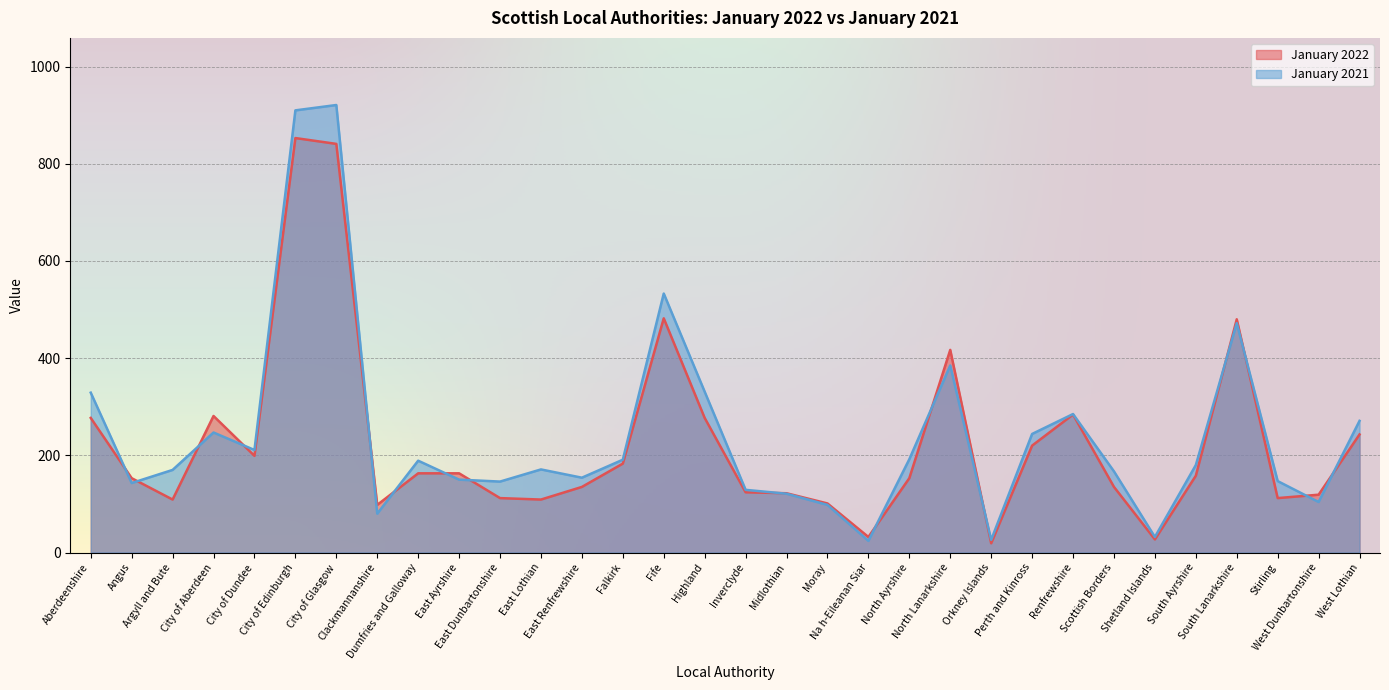

What is the label of the 32nd point from the left?

West Lothian